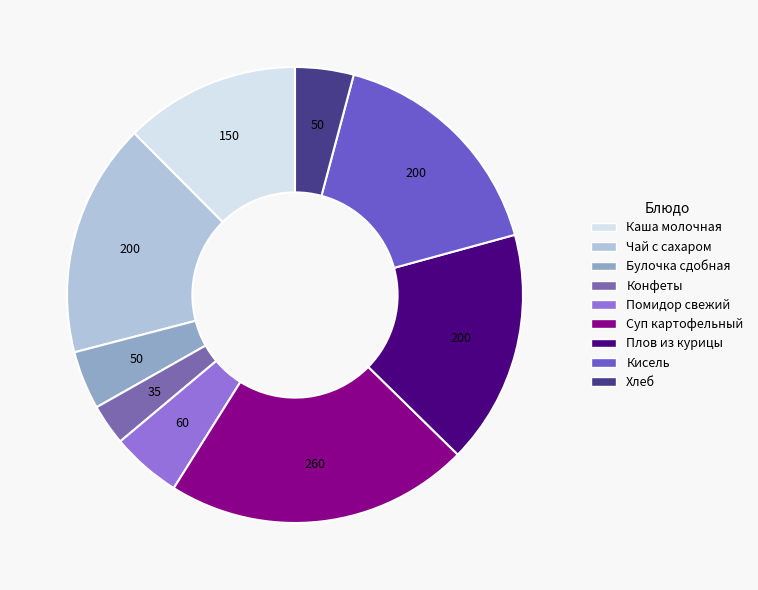

How many slices are in this pie chart?

9